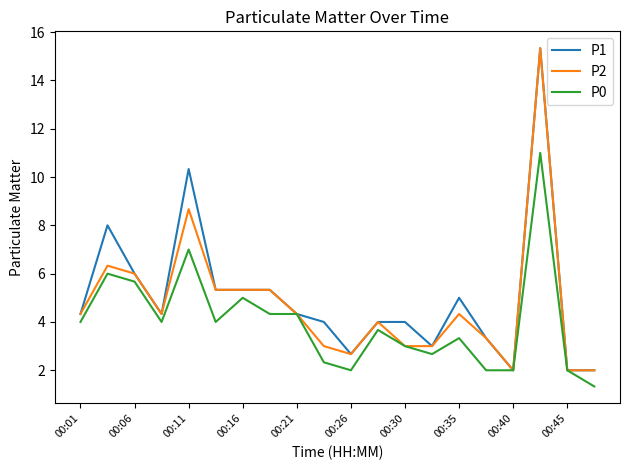

What is the lowest value of the P2 series?

2.0